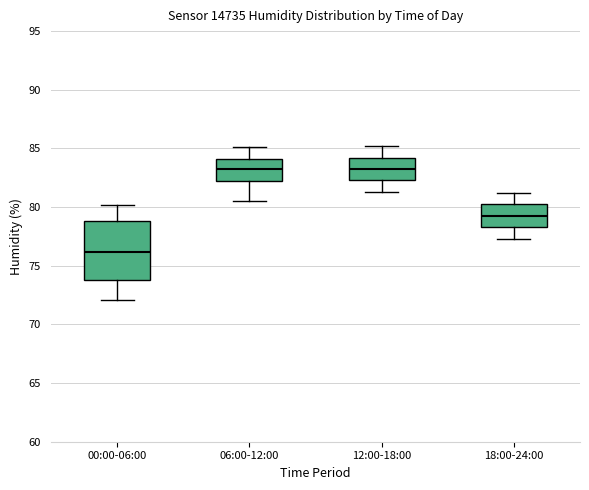

Which box's median line is the lowest?

00:00-06:00